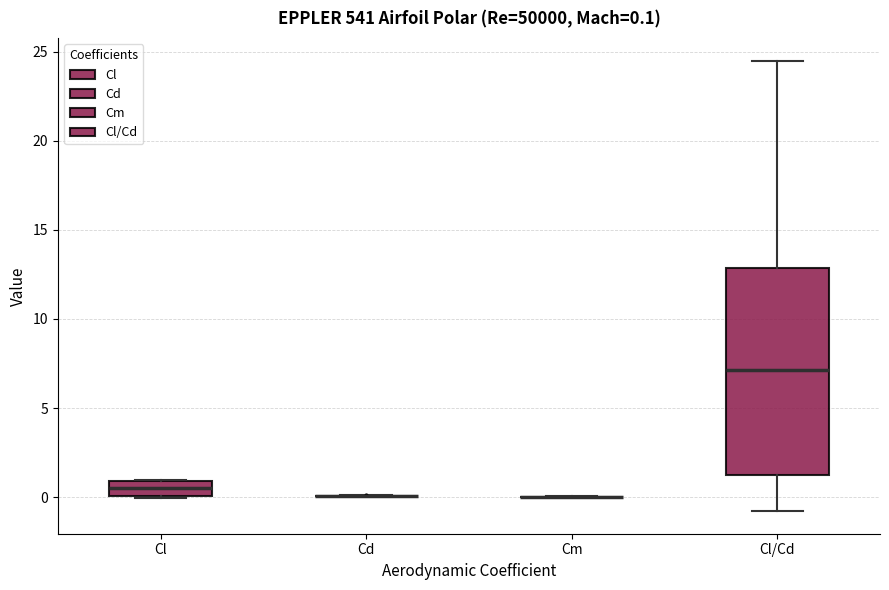

Comparing the boxes themselves (not the whiskers), which one is the tallest?

Cl/Cd